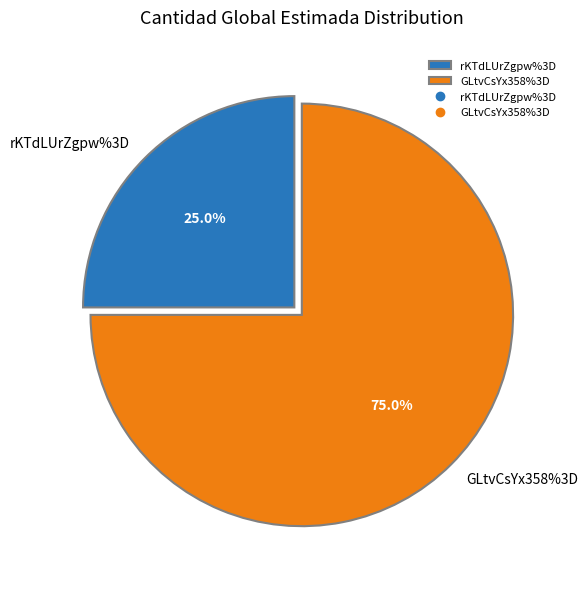

To the nearest percent, what is the difference between the largest and smallest slice percentages?

50%